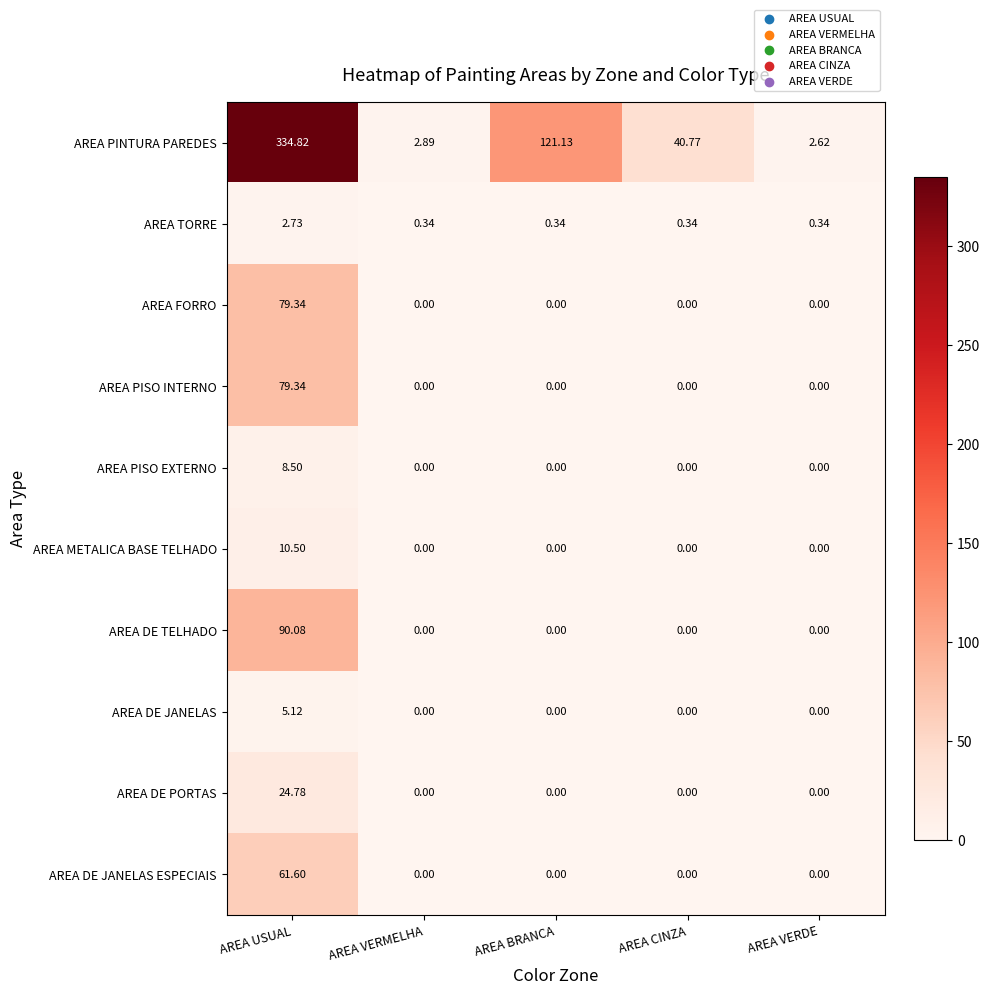

Which series has the largest total across all categories?

AREA PINTURA PAREDES